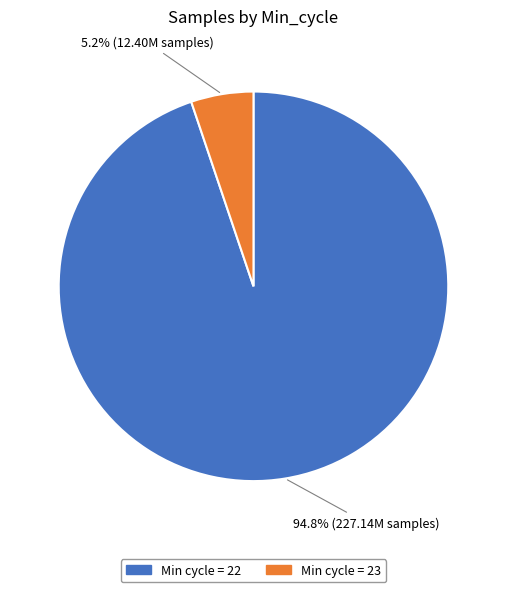

Which category accounts for the majority?

Min cycle = 22